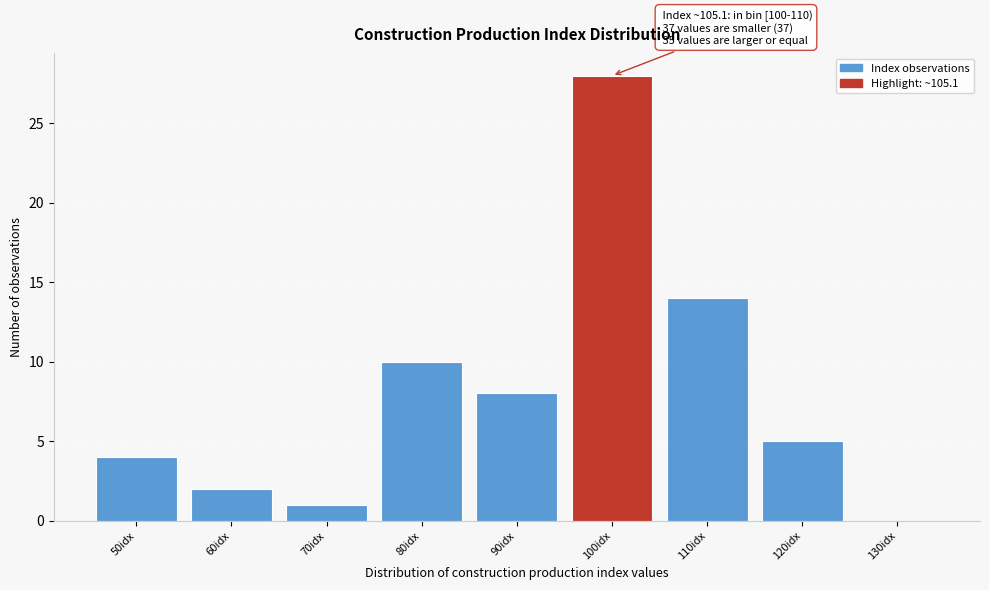

Reading left to right, transcribe all the data shown in this chart.

50idx=4	60idx=2	70idx=1	80idx=10	90idx=8	100idx=28	110idx=14	120idx=5	130idx=0